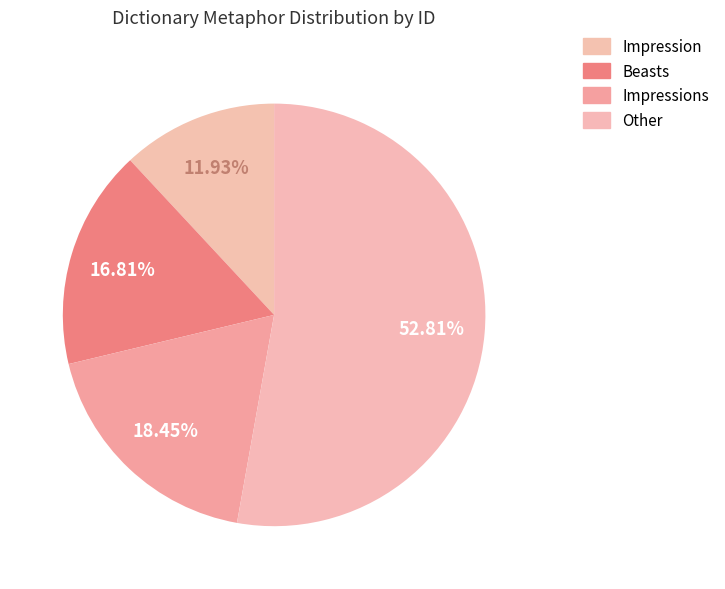

Approximately how many times larger is the value at Impressions compared to Beasts?

1.1